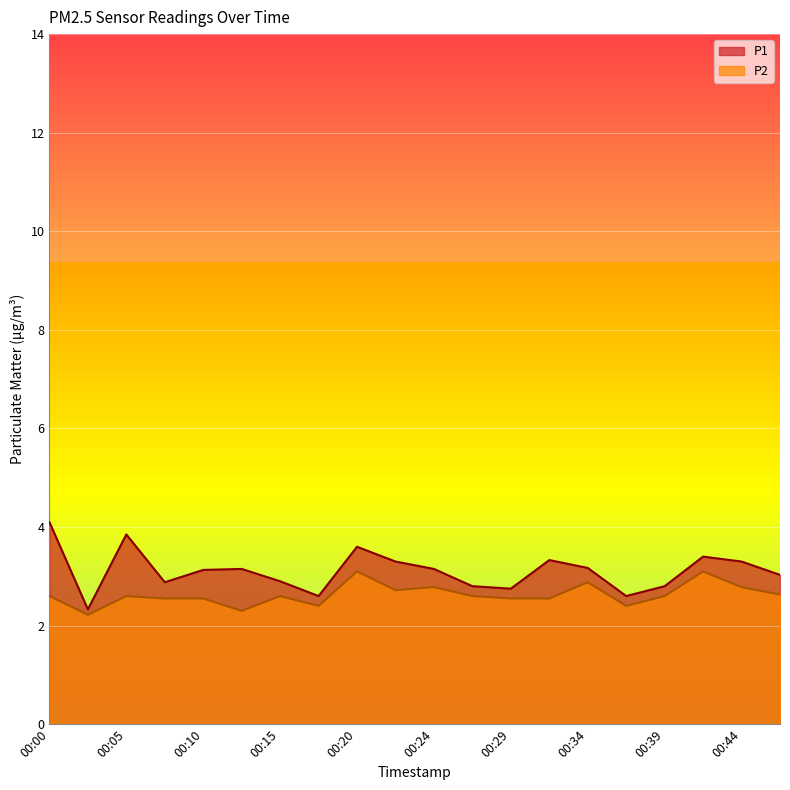

Which category has the lowest value in the P2 series?

00:03